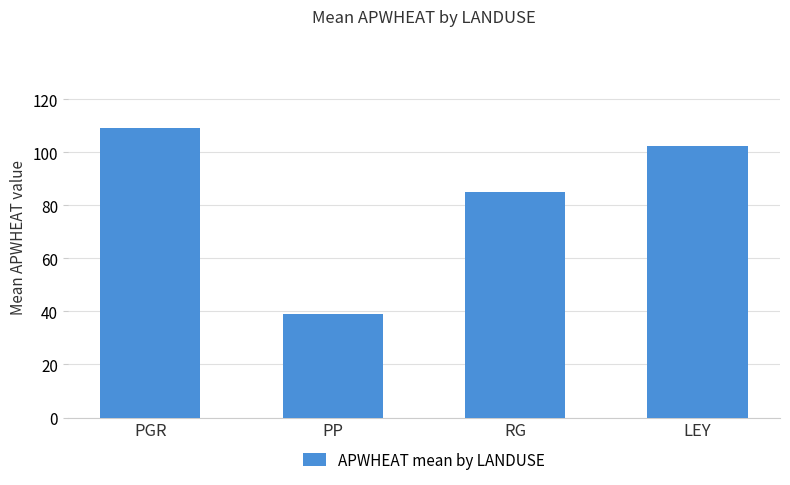

Reading left to right, extract all data points from this chart.

109.2	39.0	85.0	102.5